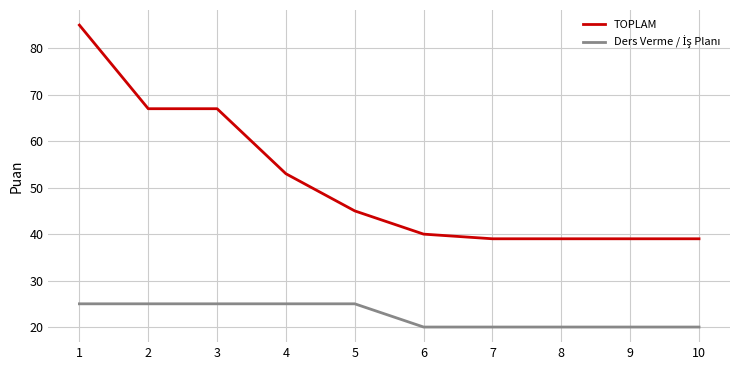

What is the maximum value for TOPLAM?

85